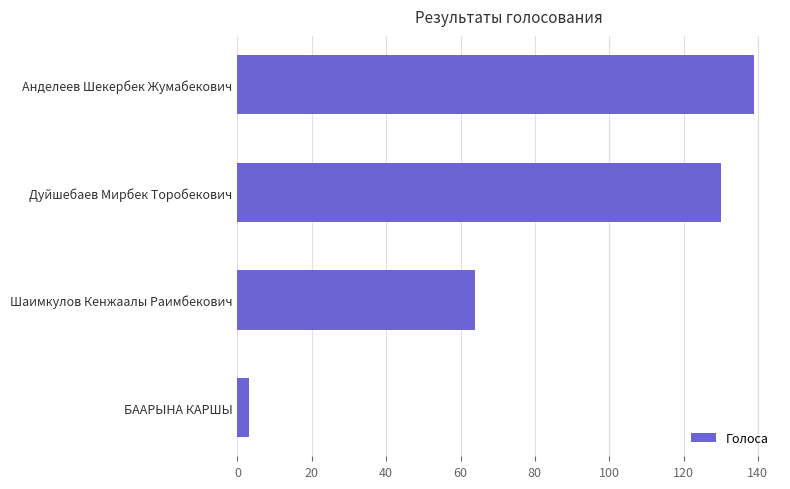

What is the ratio of the value at Дуйшебаев Мирбек Торобекович to the value at БААРЫНА КАРШЫ?

43.3